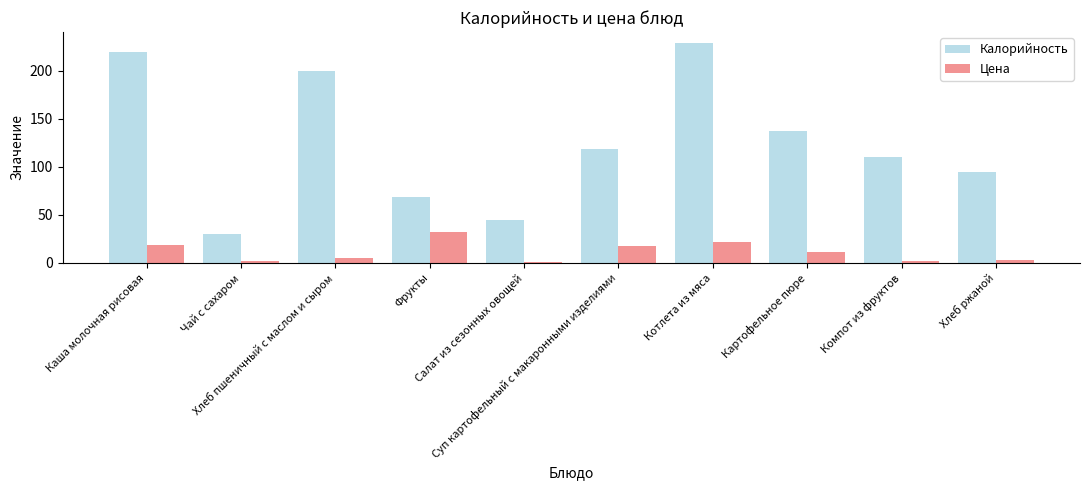

What is the value of the Цена bar at the 7th from the left?

22.1